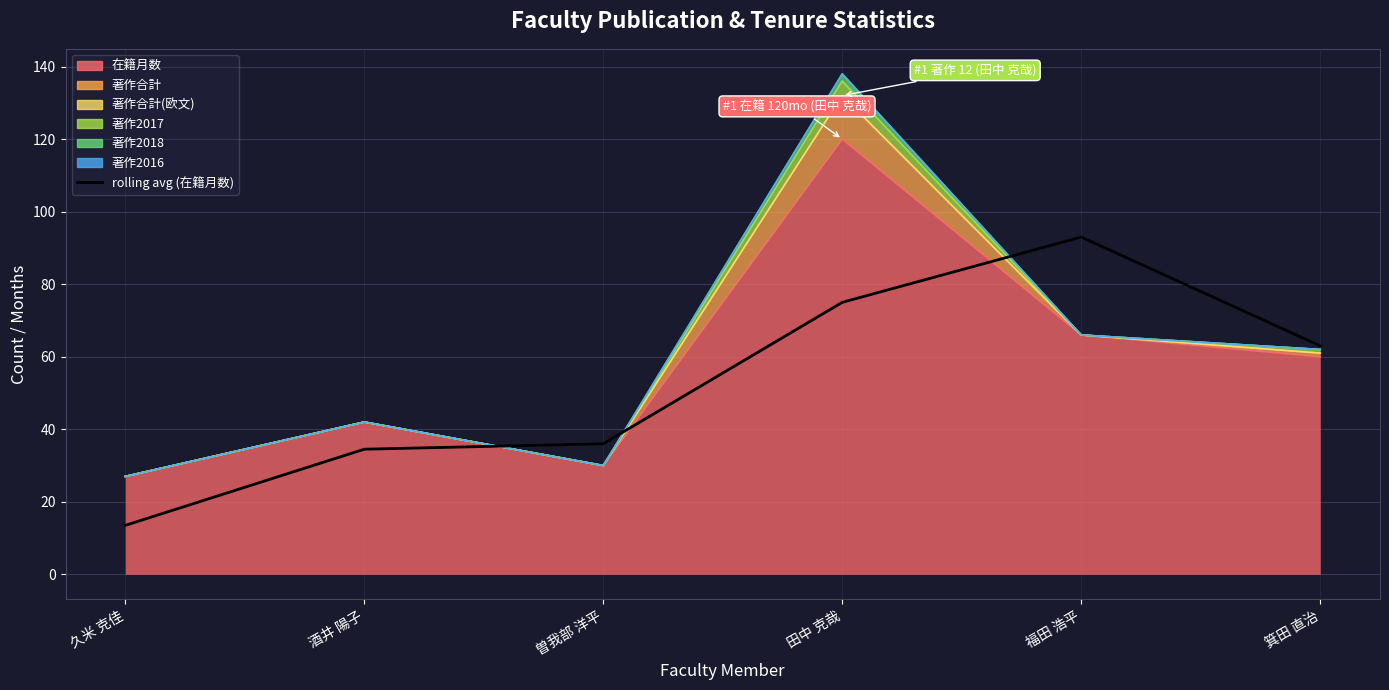

At which category does the data reach its first local peak?

福田 浩平